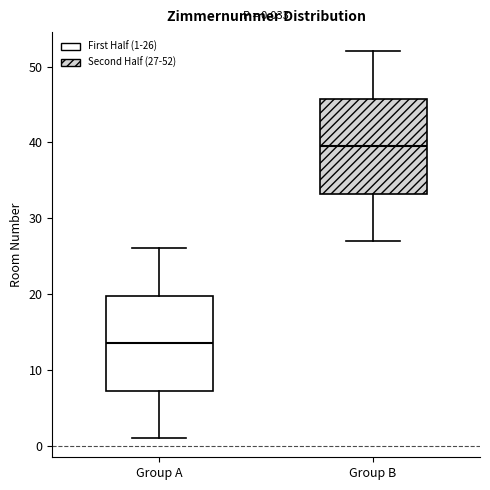

Which box's median line is the highest?

Group B